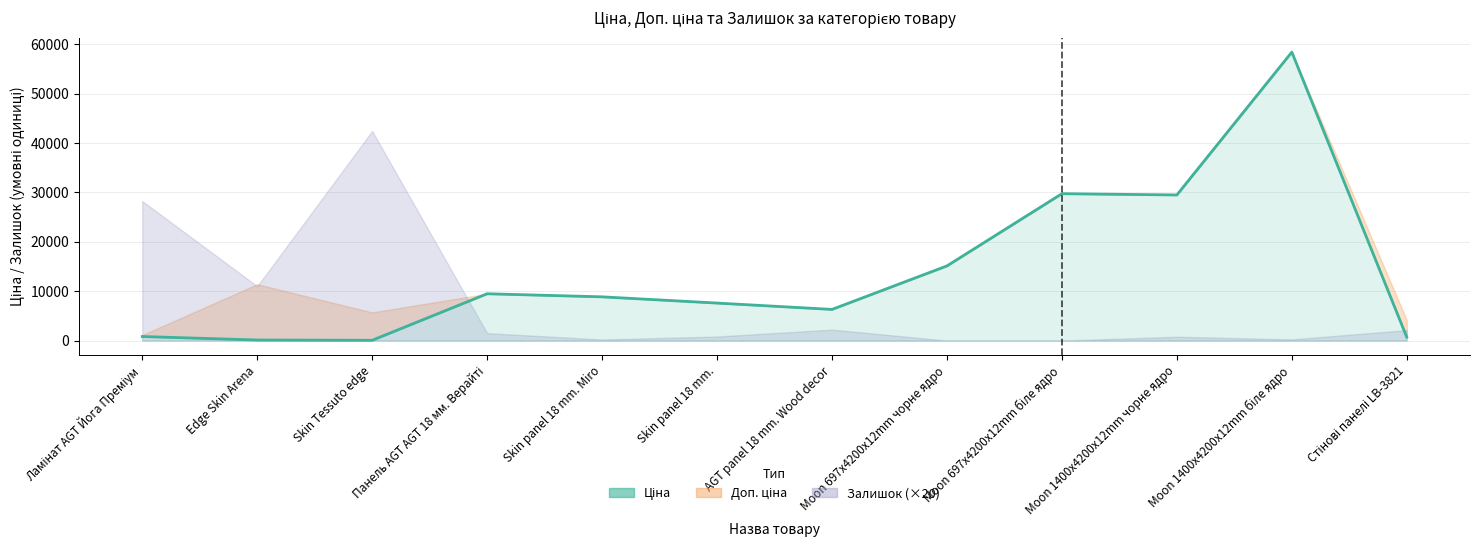

What is the sum of all values?

166711.2